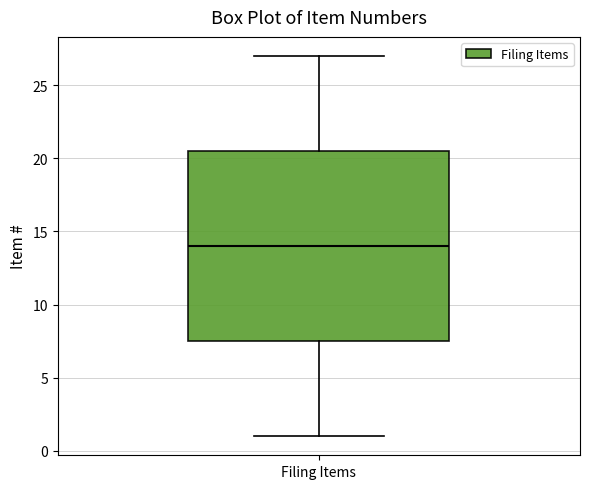

Transcribe this box plot: give where the median line is, the range the box spans, and where the two whiskers end, as read against the y-axis. The values are not printed on the chart, so give them approximately, as read against the axis.

median 14.0, box 7.5 to 20.5, whiskers 1.0 to 27.0